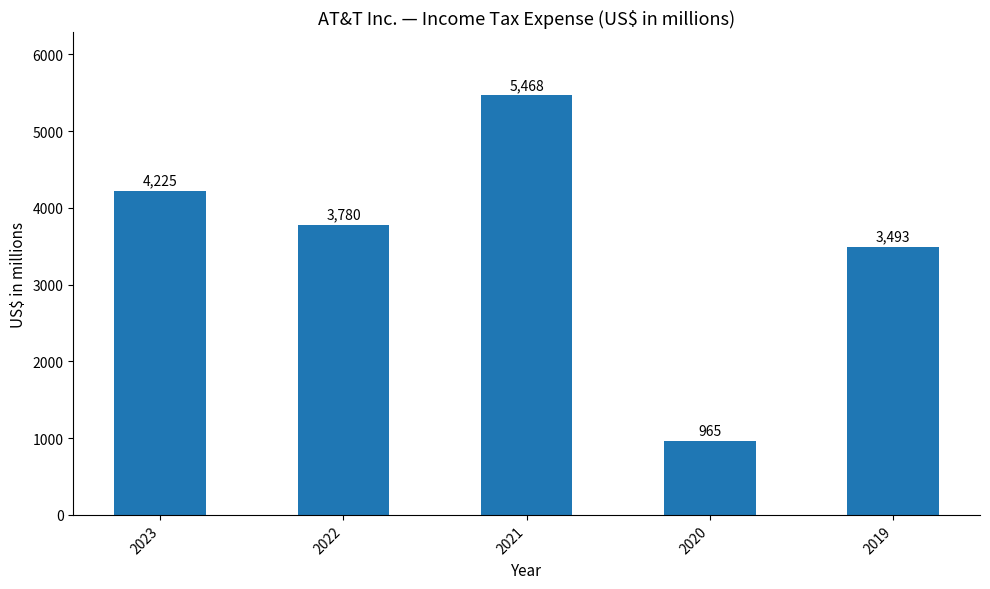

True or false: the data shows 973 at 2022.

False